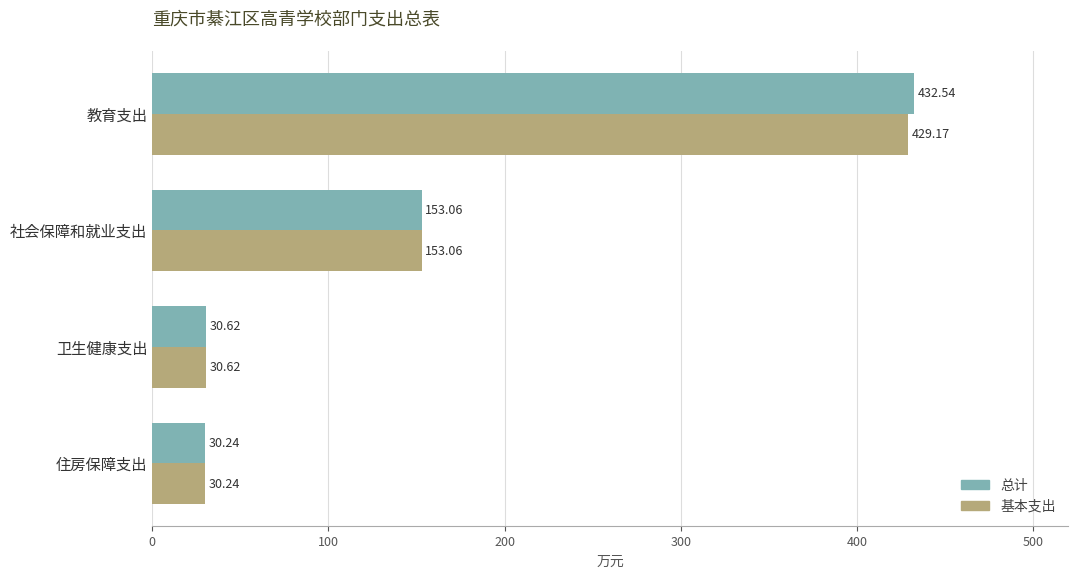

What is the difference between the maximum and minimum values in the 基本支出 series?

398.9